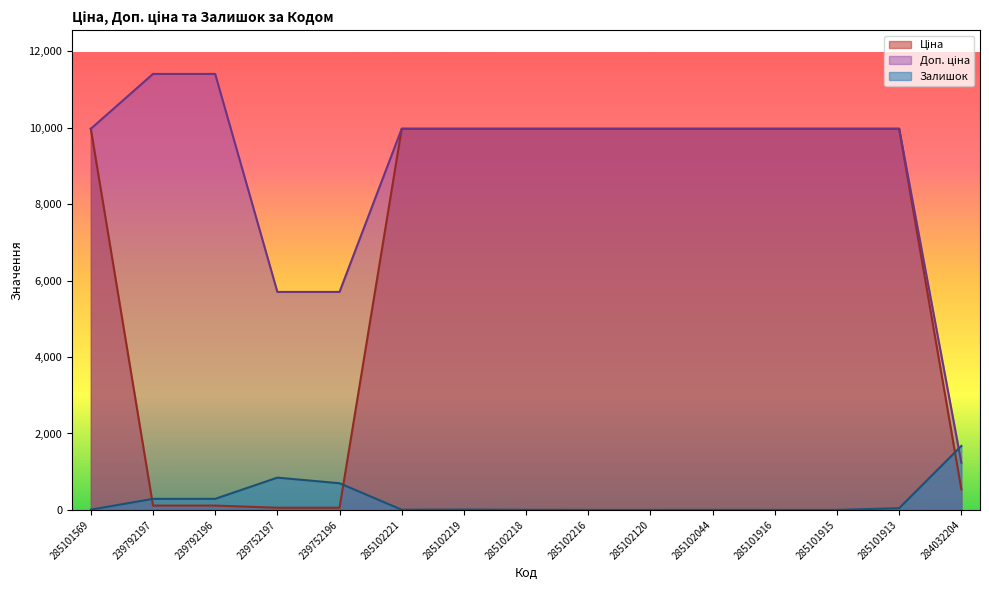

Where is the first local minimum for Залишок?

285102221